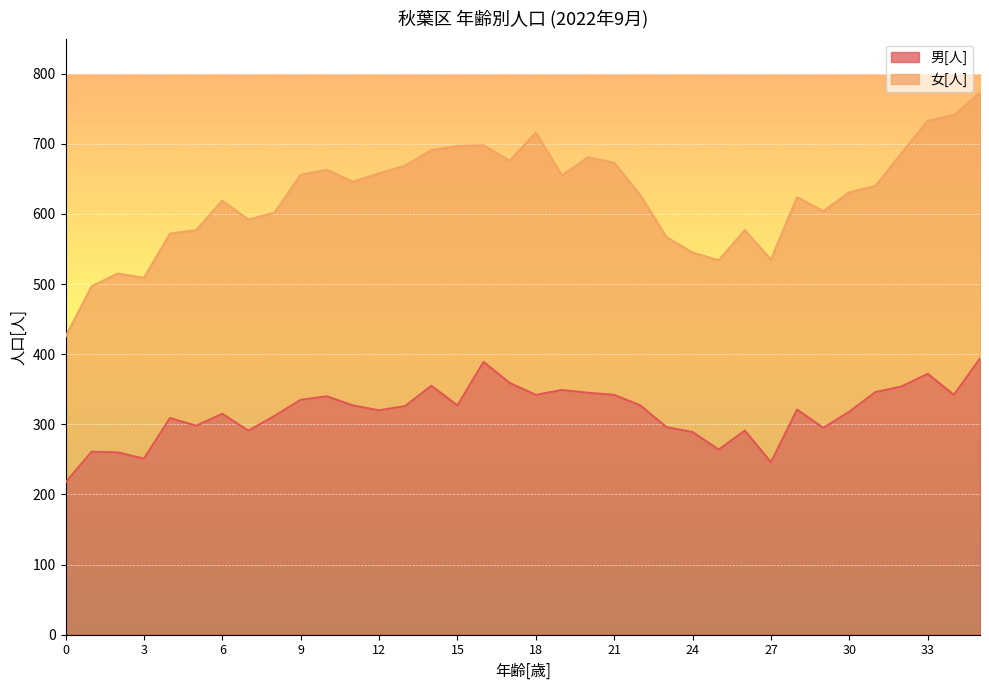

What is the ratio of the value at 24 to the value at 17?

0.8